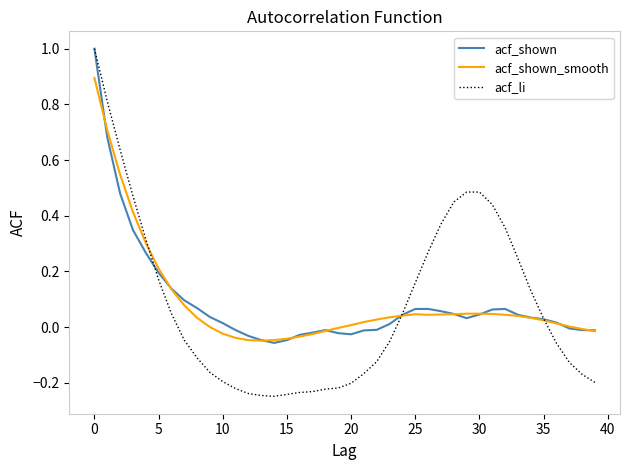

What is the maximum value shown in the chart?

1.0